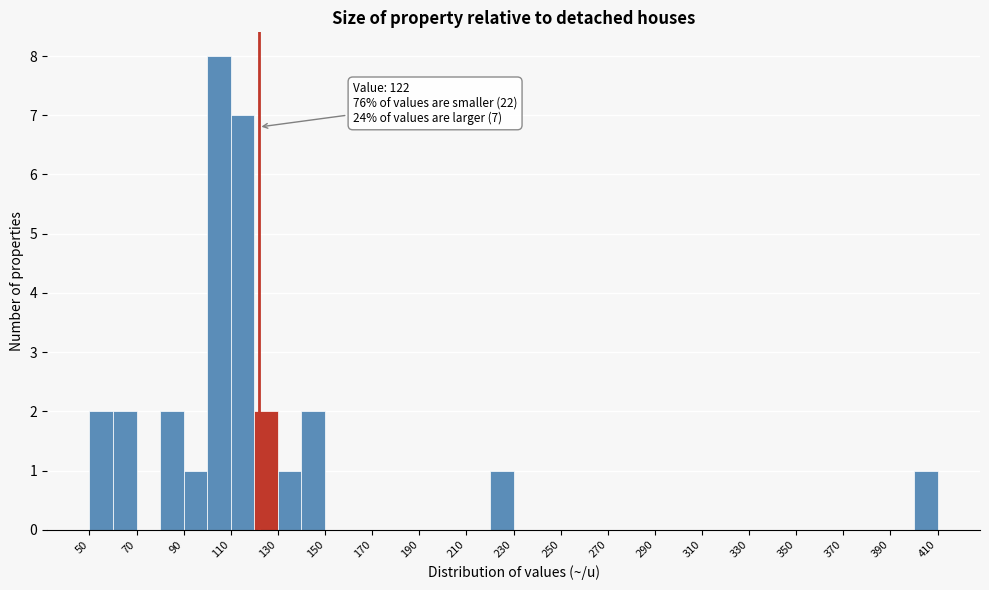

Which range on the x-axis has the tallest bar?

100 to 110